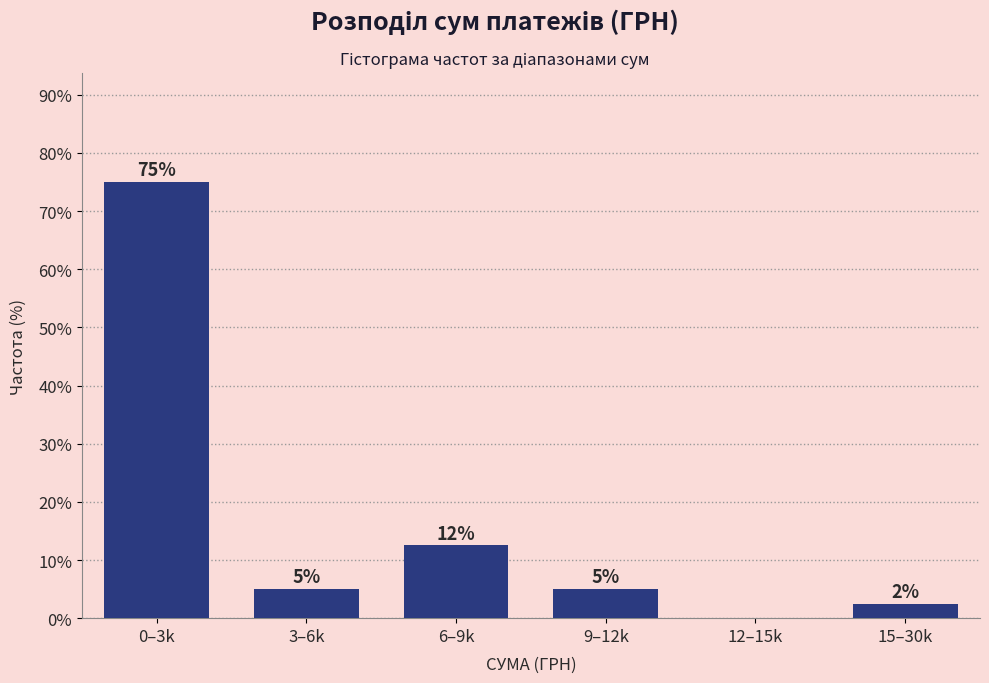

Is it true that the value at 0–3k is 75.0?

True